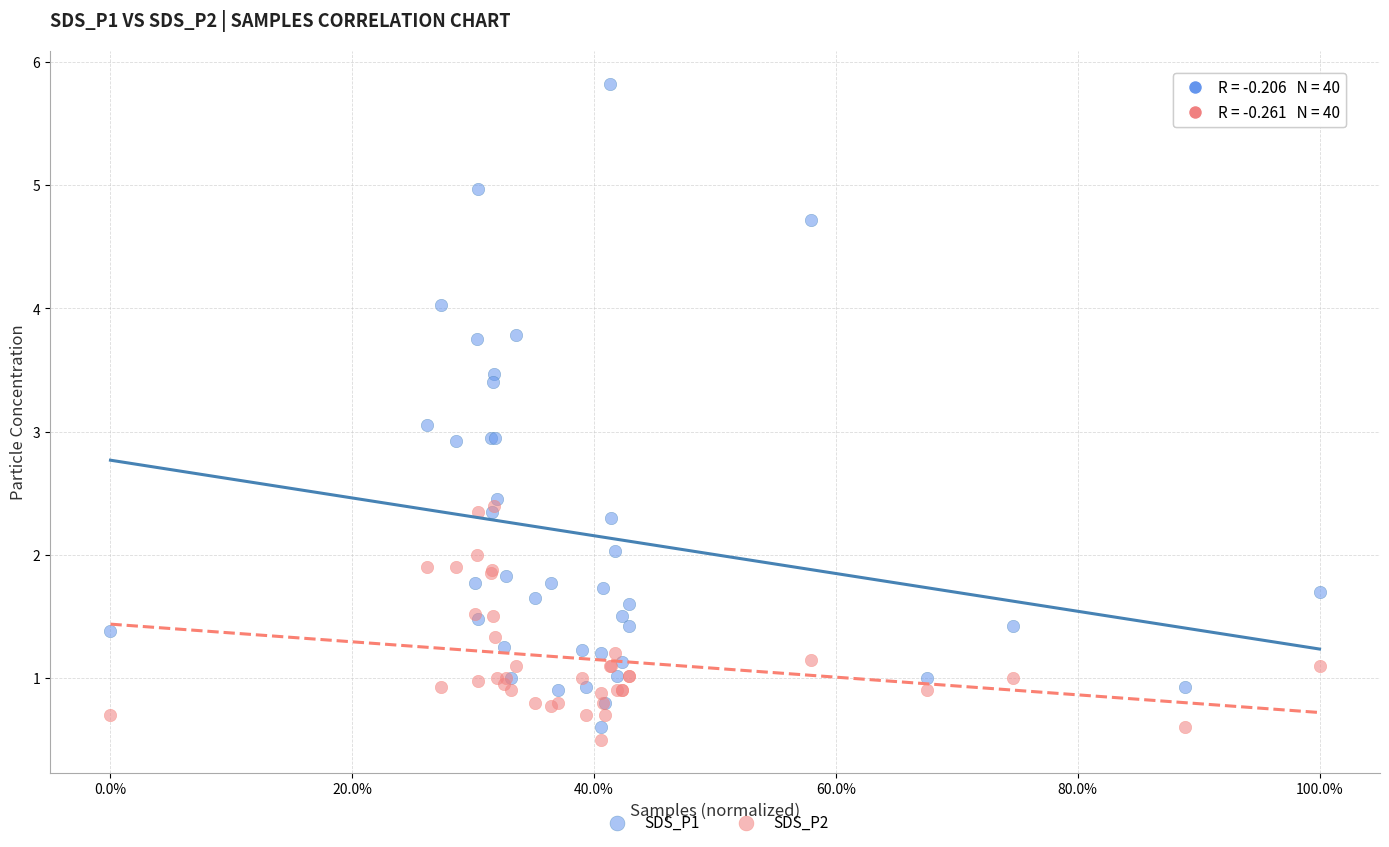

Which series contains the highest Y value?

SDS_P1